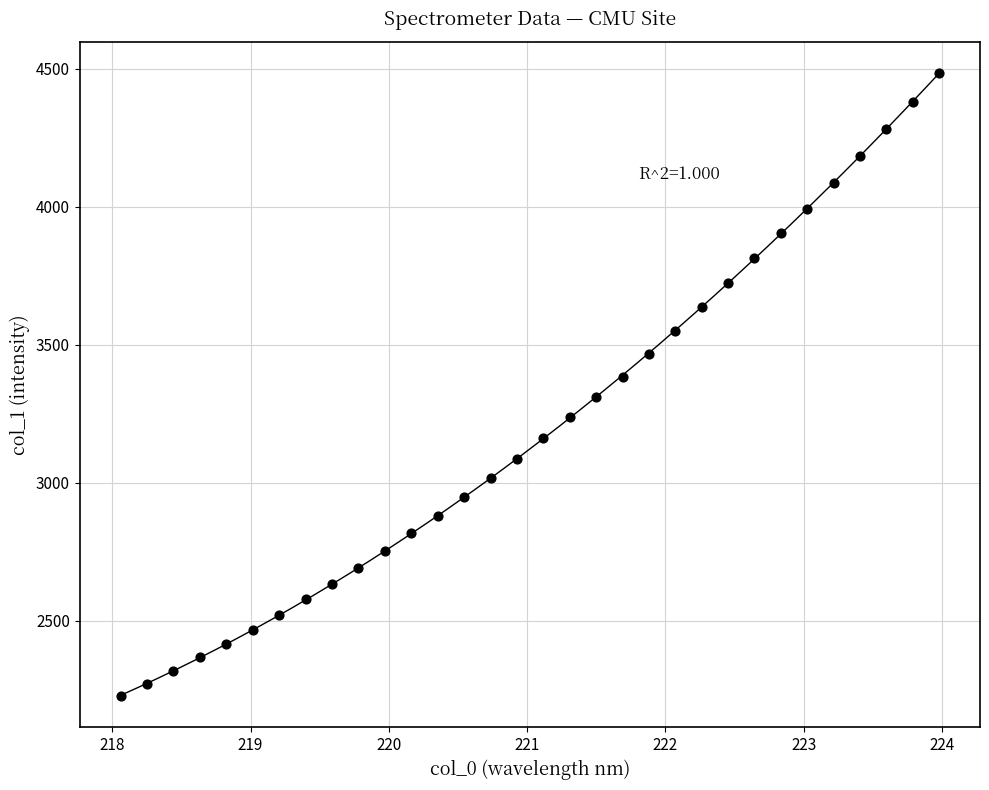

What is the range of Y values (max minus min)?

2258.5